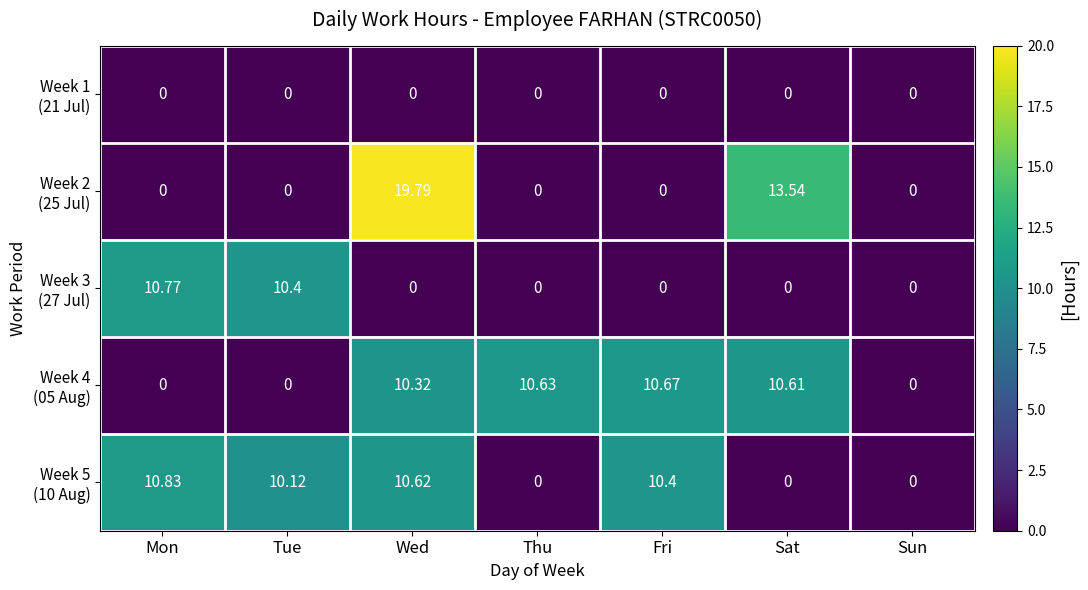

At which category is the sum across all series the highest?

Wed